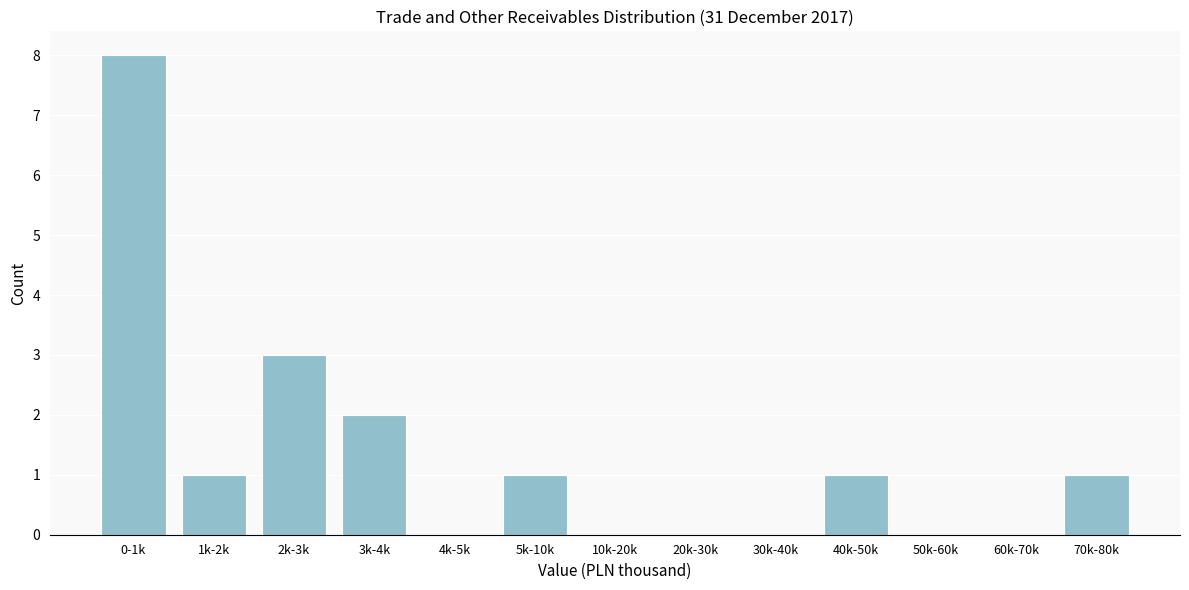

Reading left to right, extract all data points from this chart.

0-1k=8	1k-2k=1	2k-3k=3	3k-4k=2	4k-5k=0	5k-10k=1	10k-20k=0	20k-30k=0	30k-40k=0	40k-50k=1	50k-60k=0	60k-70k=0	70k-80k=1